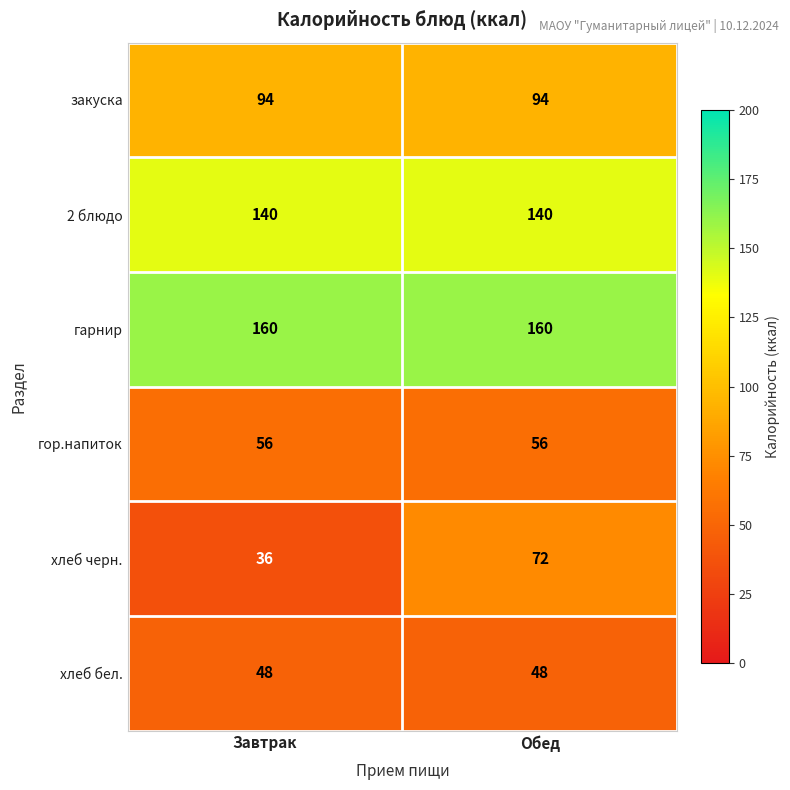

What is the minimum value for гор.напиток?

56